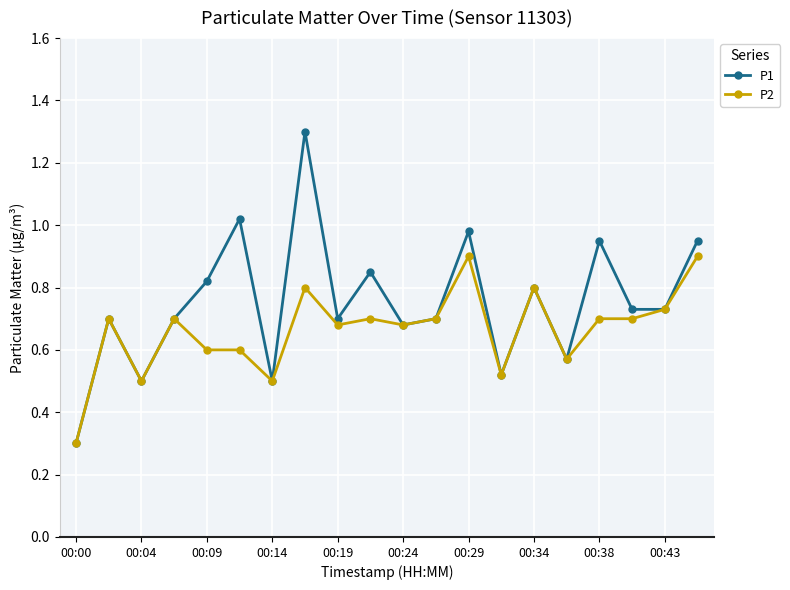

What is the difference between the maximum and second lowest values in the P2 series?

0.4